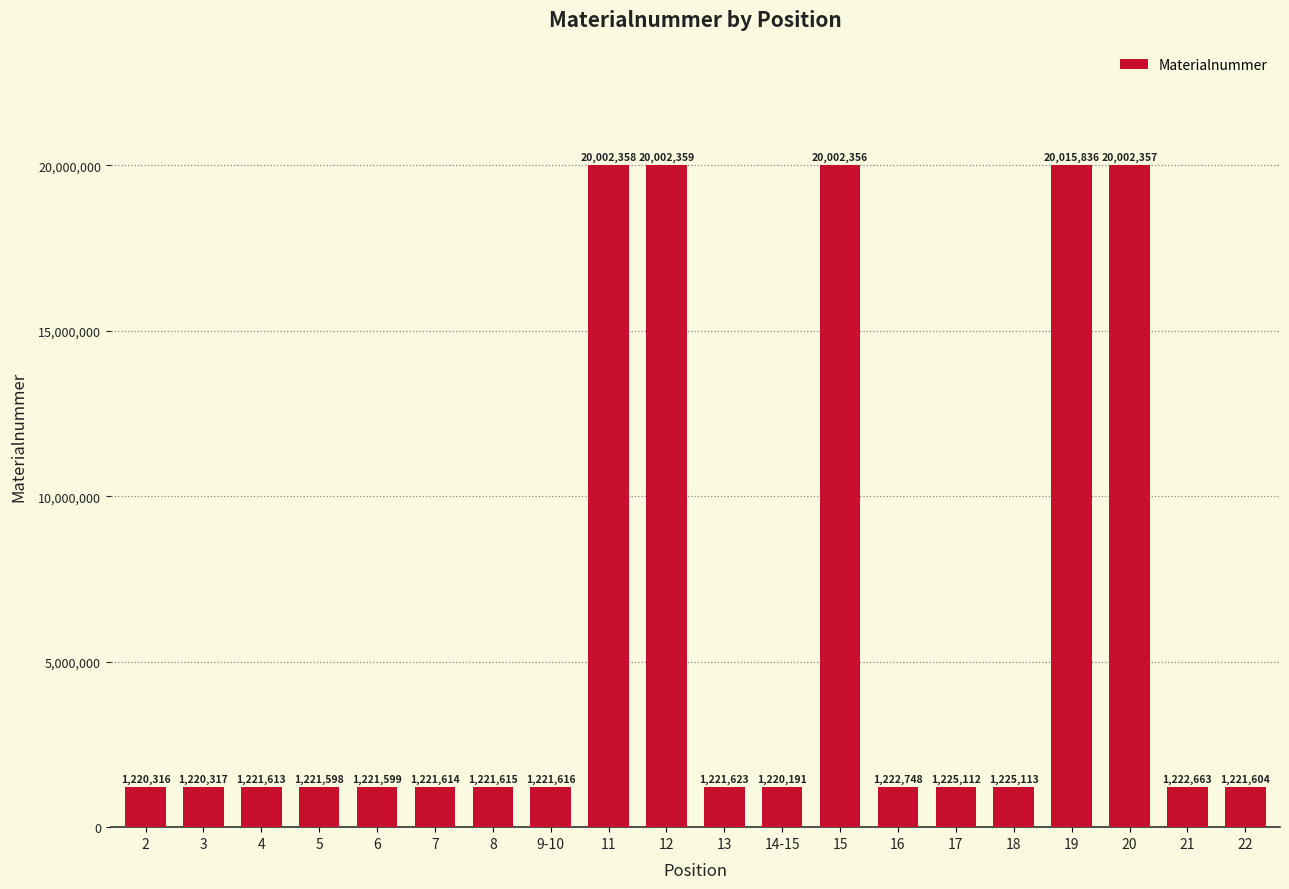

What is the value of the 9th bar from the left?

20002358